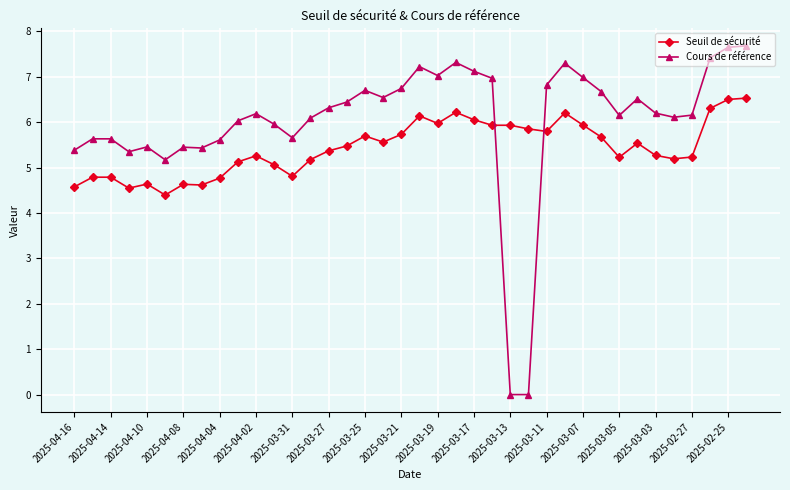

After their last crossing, which series has the higher values: Seuil de sécurité or Cours de référence?

Cours de référence